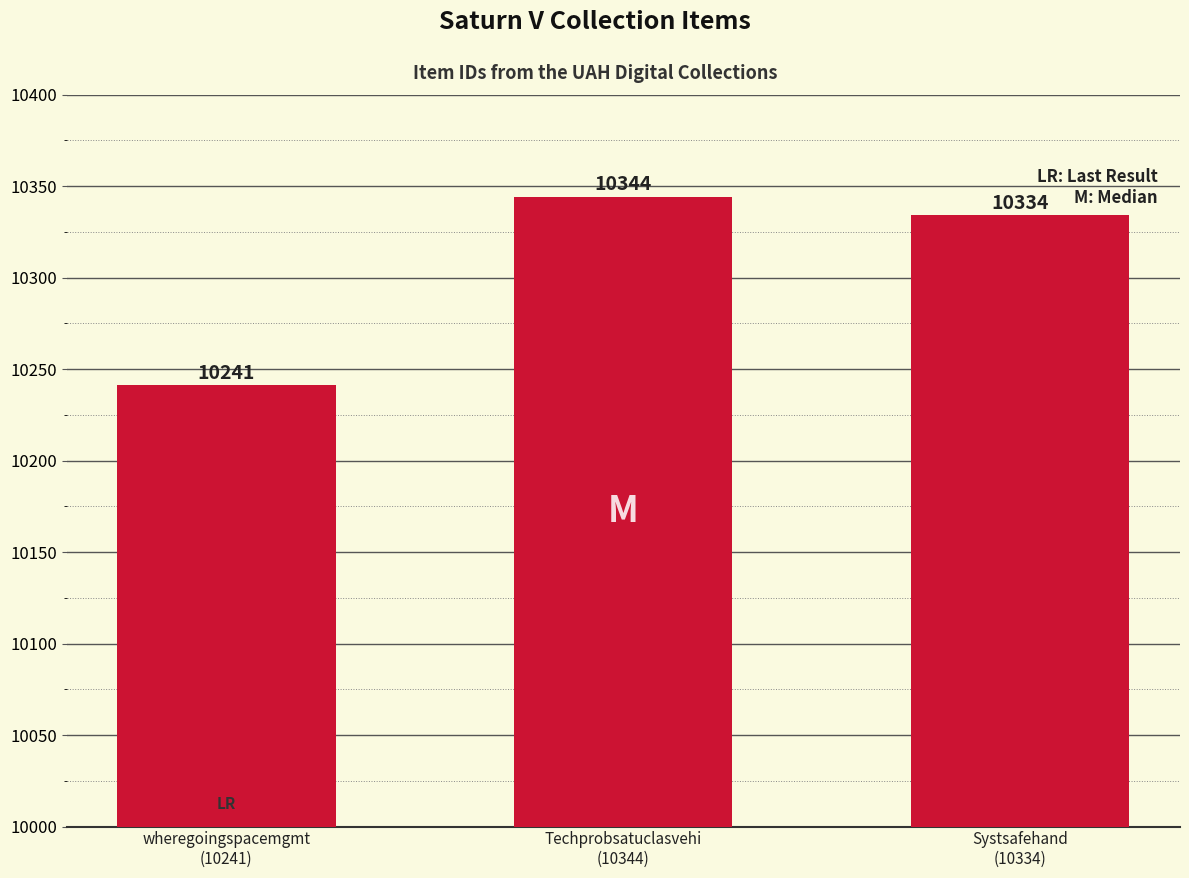

Reading right to left, list all the values displayed in this chart.

Systsafehand
(10334)=10334	Techprobsatuclasvehi
(10344)=10344	wheregoingspacemgmt
(10241)=10241